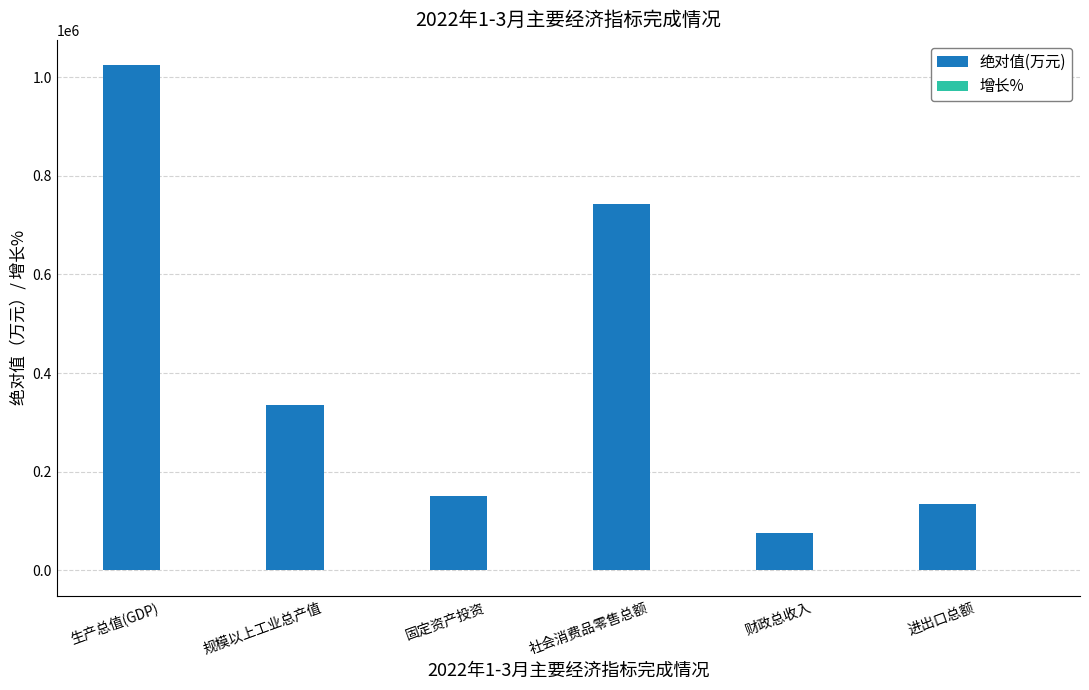

The value of 绝对值(万元) at 进出口总额 is 135200.0. True or false?

True